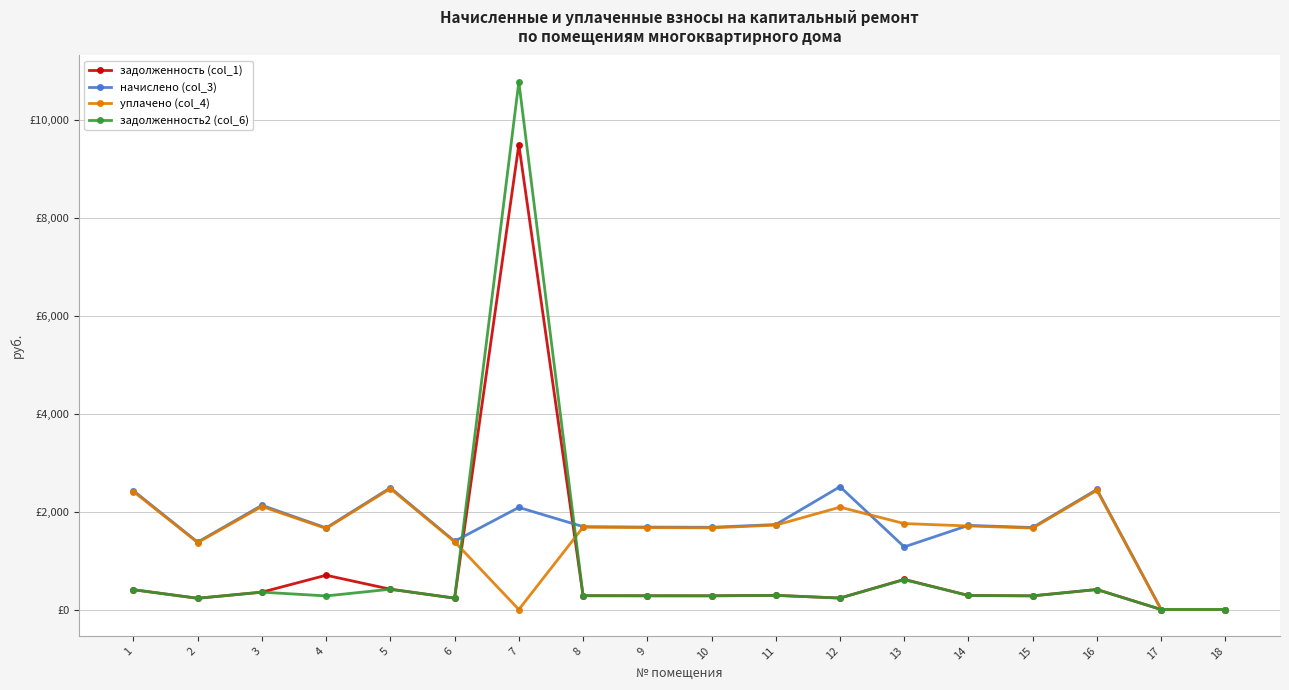

How many intersections are there between задолженность2 (col_6) and уплачено (col_4)?

2